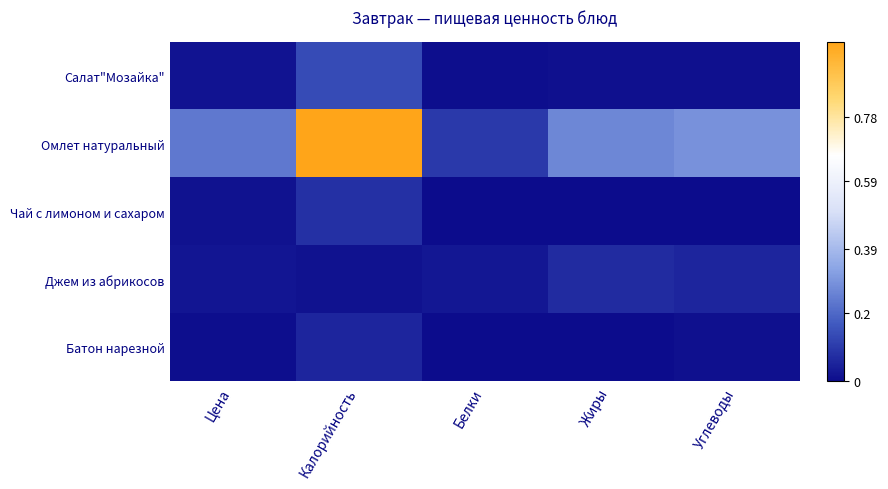

Rank the series at Калорийность from highest to lowest value.

Омлет натуральный, Салат"Мозайка", Чай с лимоном и сахаром, Батон нарезной, Джем из абрикосов